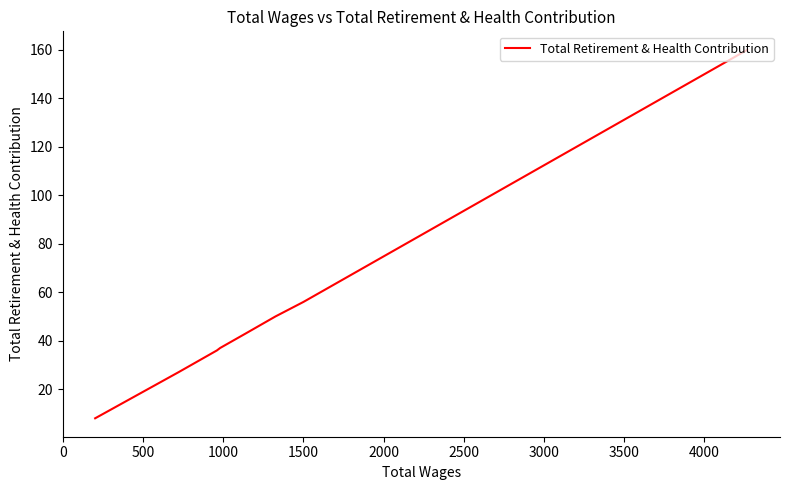

What is the smallest value displayed?

8